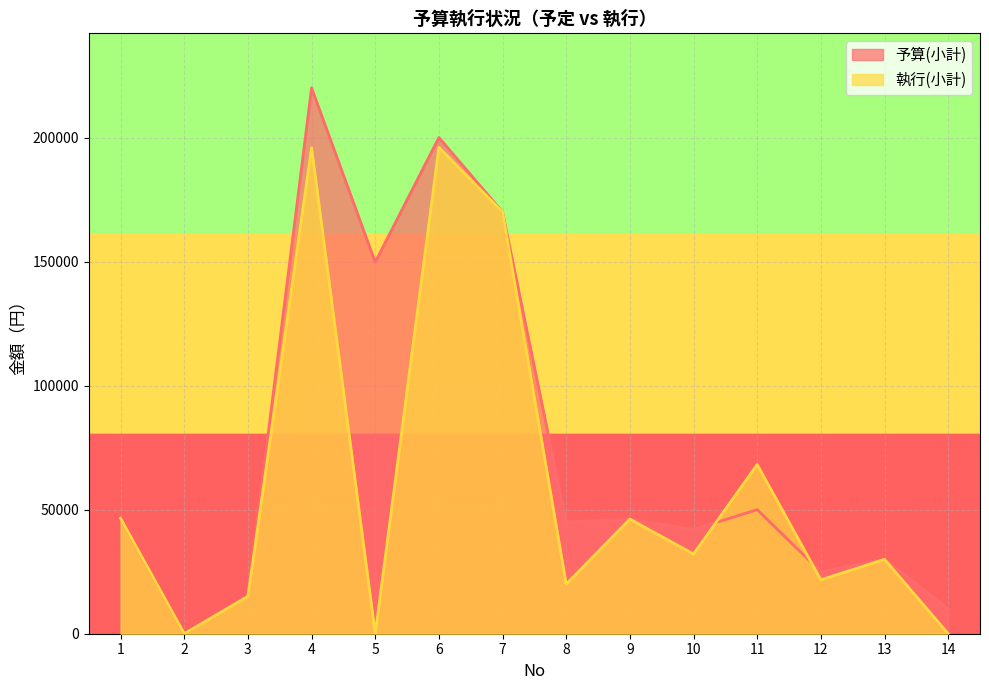

Read the 予算(小計) value at 12, to the nearest 100.

25000